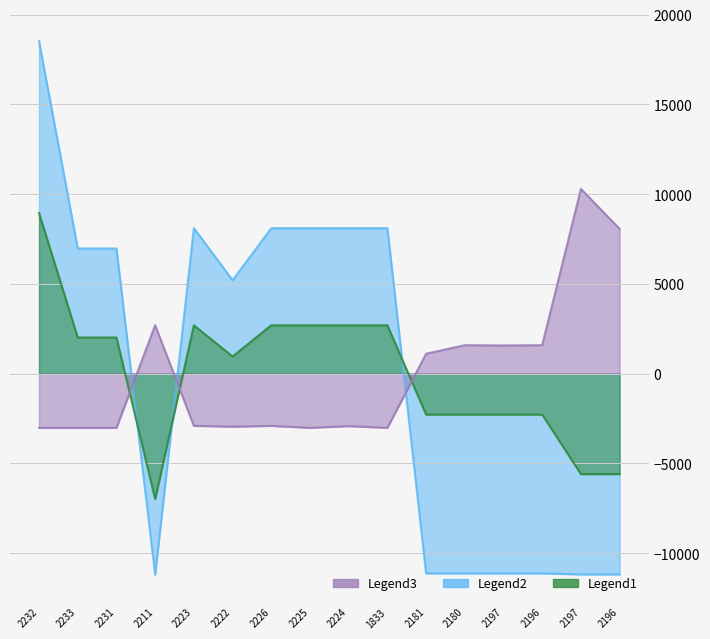

How many interior local valleys does the Залишок series have?

4